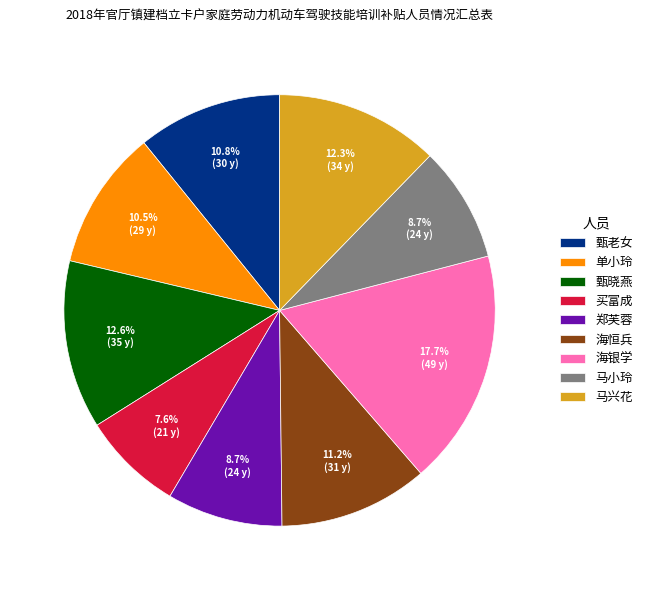

Approximately how many times larger is the value at 甄老女 compared to 买富成?

1.4